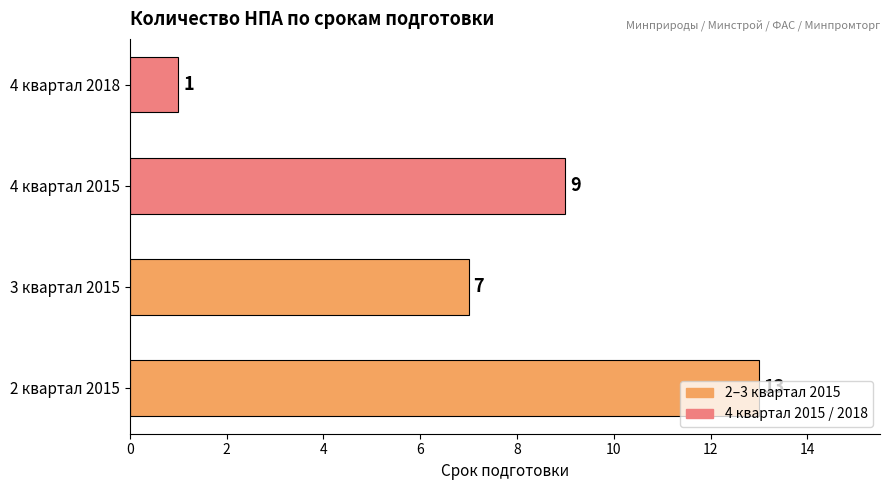

Count the values in the range 7 to 13.

3